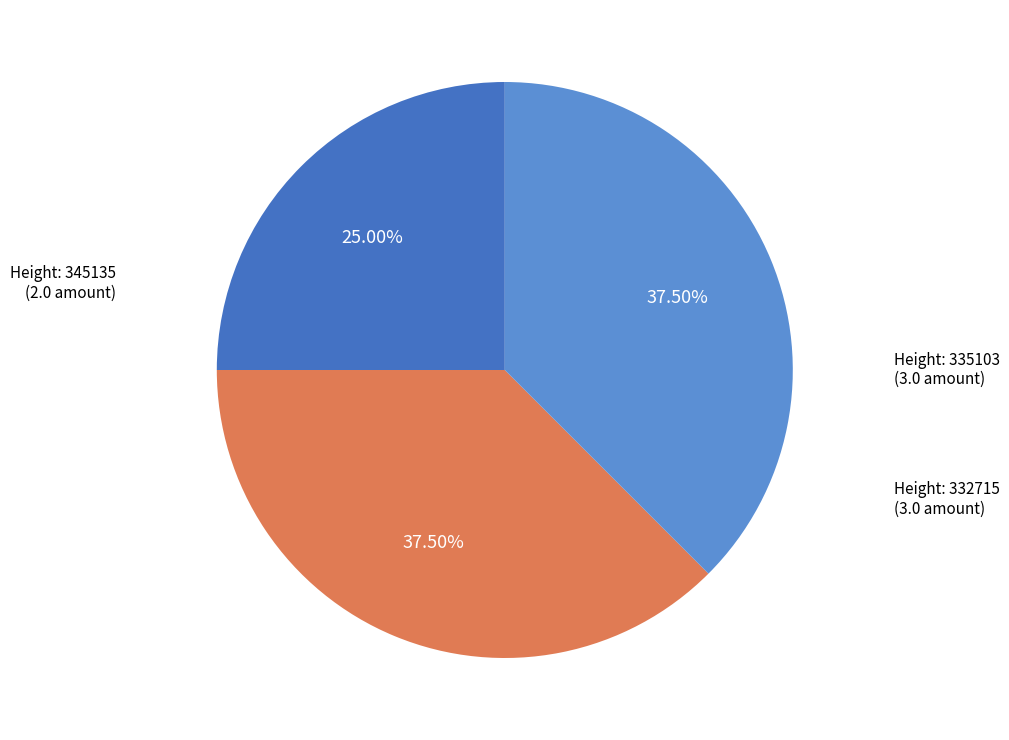

Does any single category account for the majority?

No